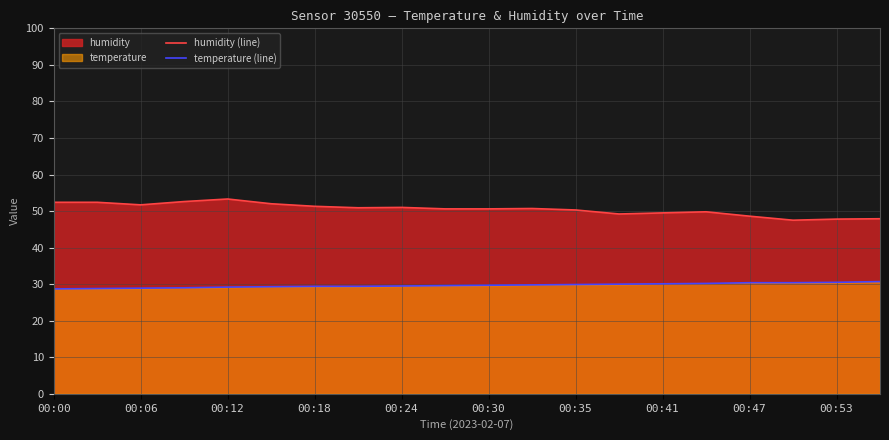

The temperature (line) series shows 18.6 at 00:18. True or false?

False